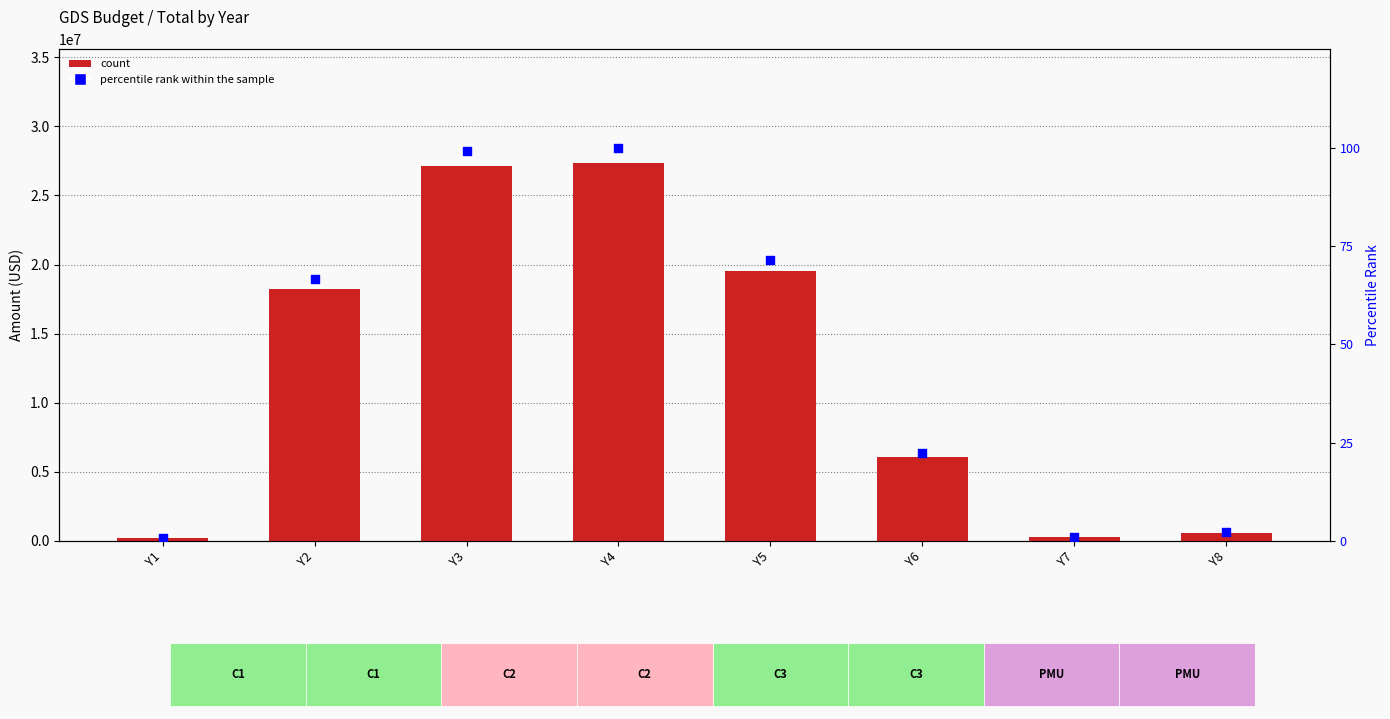

At how many categories does at least one series exceed 17737741?

4